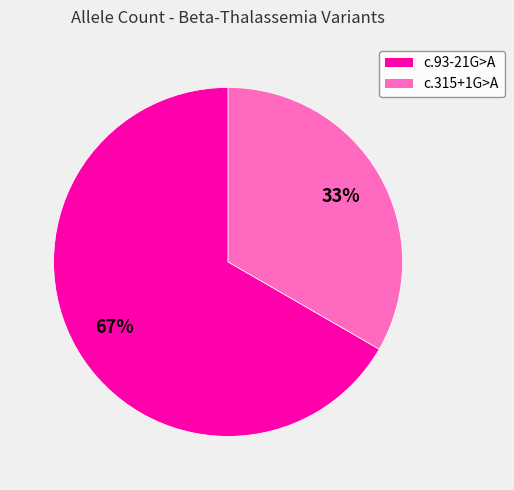

To the nearest percent, what is the average slice percentage?

50%